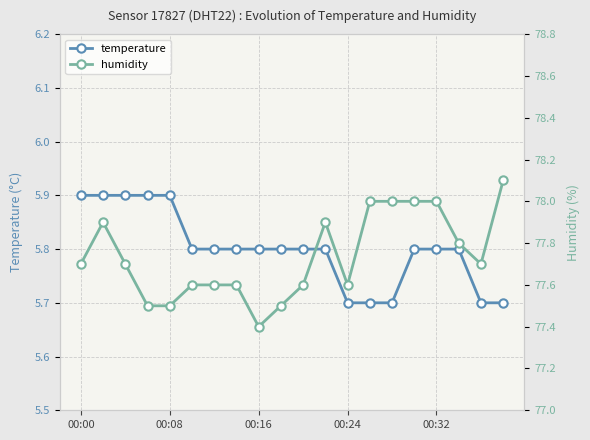

What is the difference between the maximum and minimum values in the temperature series?

0.2